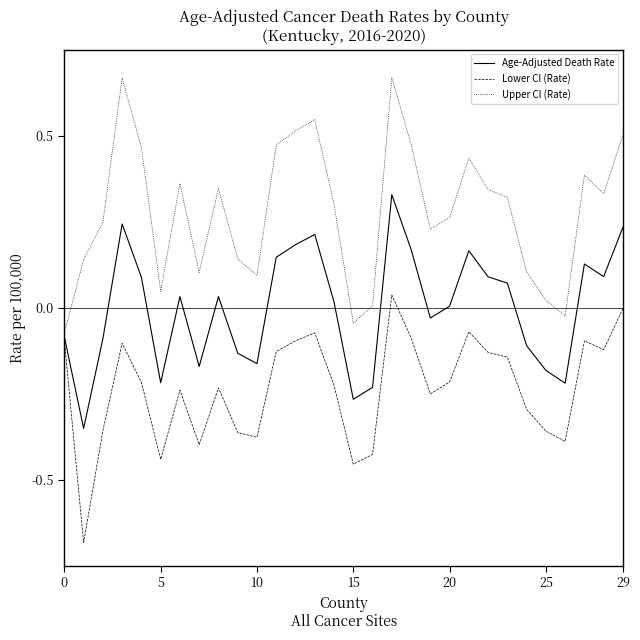

Rank the series by their maximum value, from lowest to highest.

Lower CI (Rate), Age-Adjusted Death Rate, Upper CI (Rate)